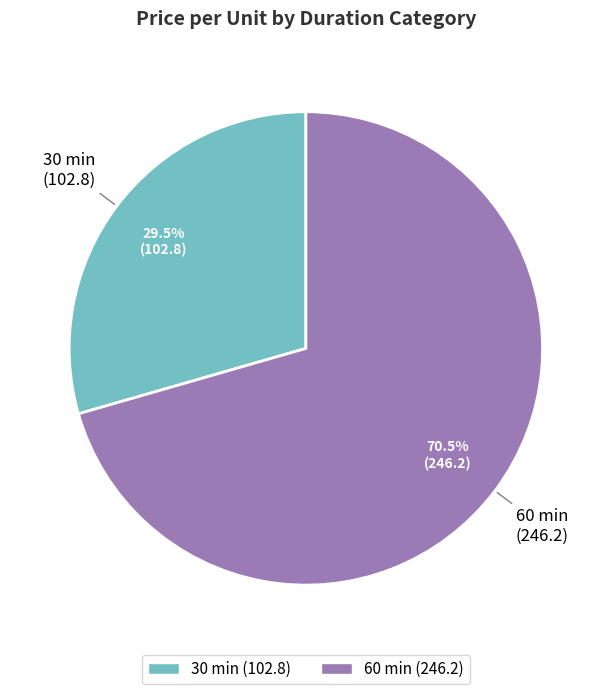

Does any single category account for the majority?

Yes